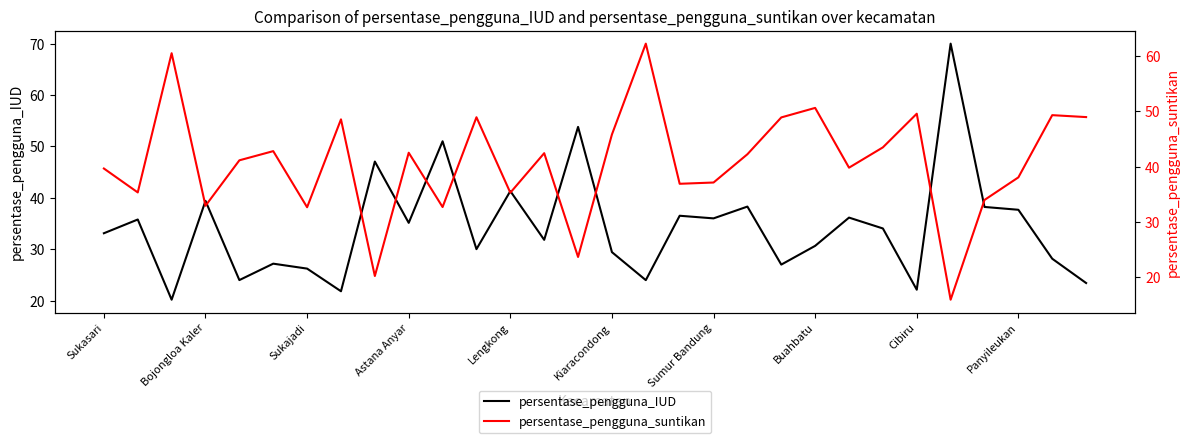

The persentase_pengguna_IUD series shows 12.6 at Sukajadi. True or false?

False